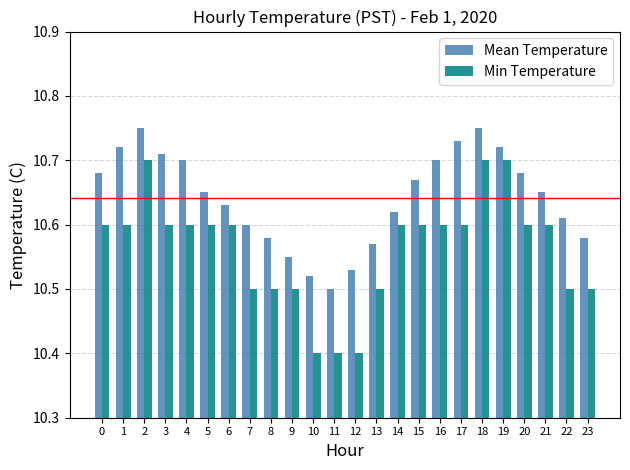

Count the Mean Temperature values in the range 10 to 11.

24